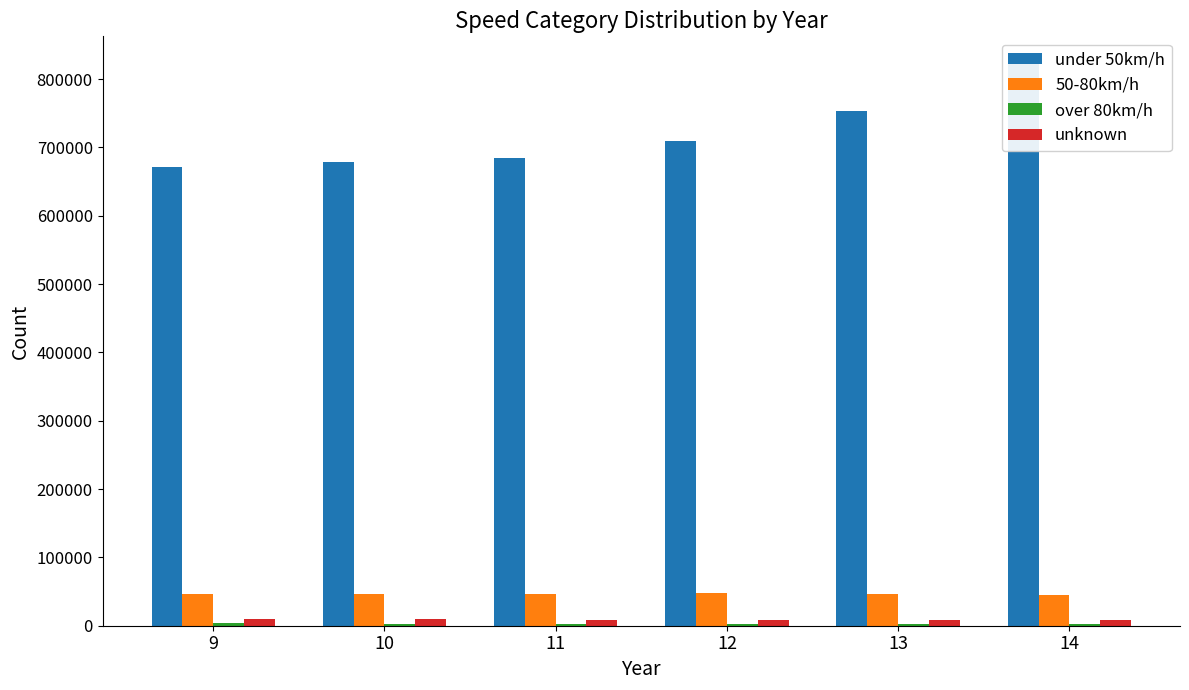

True or false: over 80km/h has a value of 2755 at 12.

True